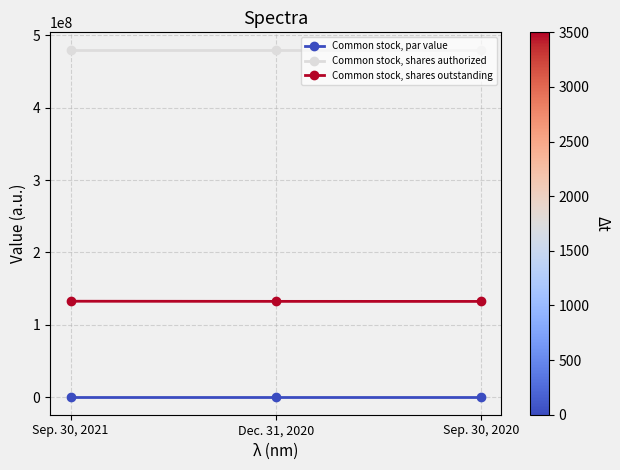

The value of Common stock, shares authorized at Sep. 30, 2021 is 480000000. True or false?

True